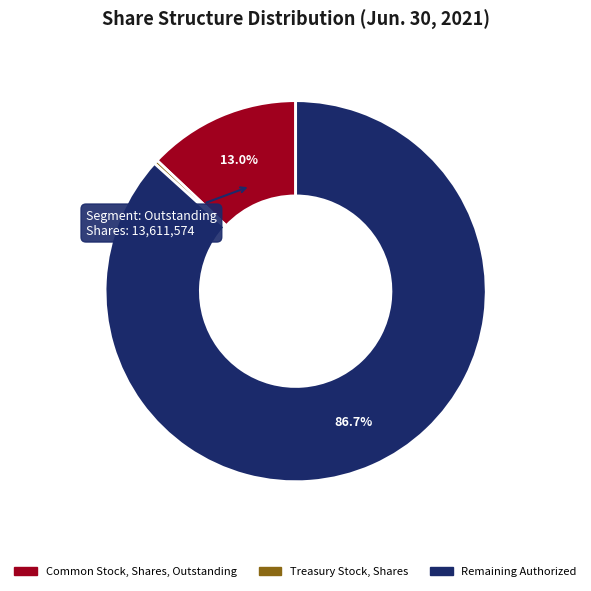

How many slices are in this pie chart?

3